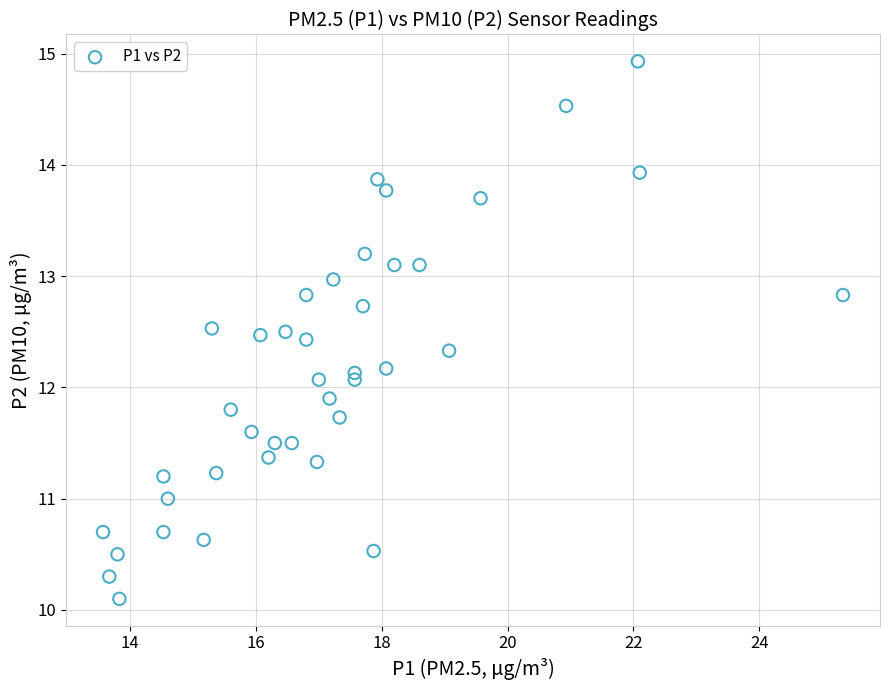

What is the range of Y values (max minus min)?

4.8